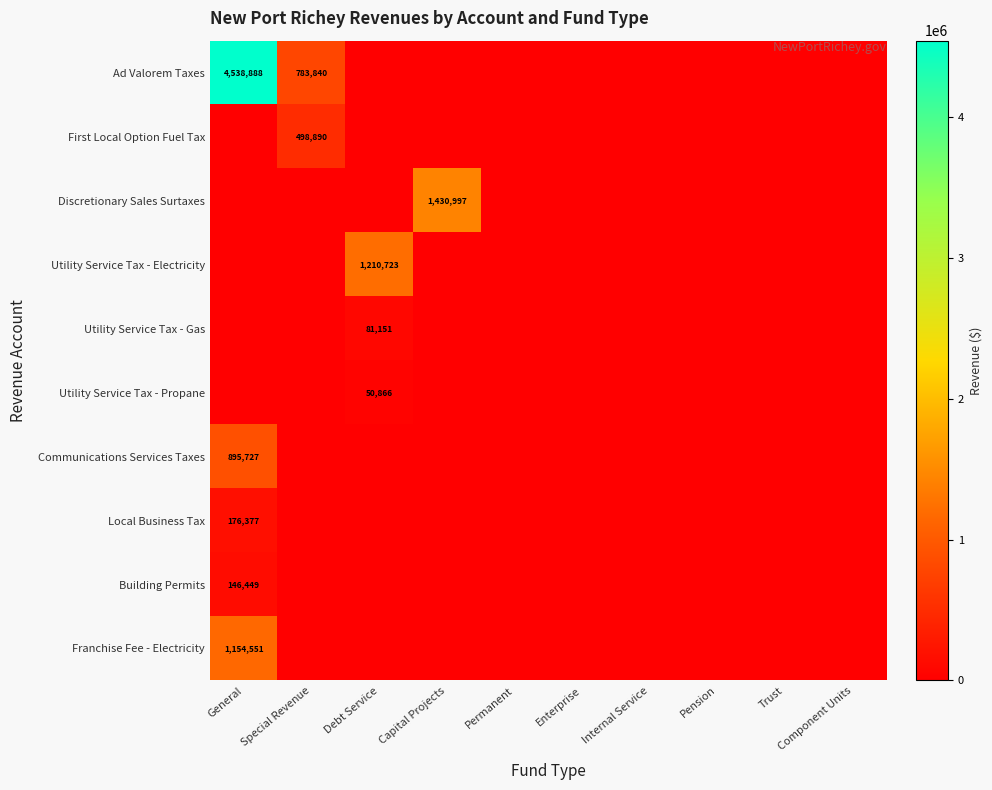

At which category is the sum across all series the highest?

General